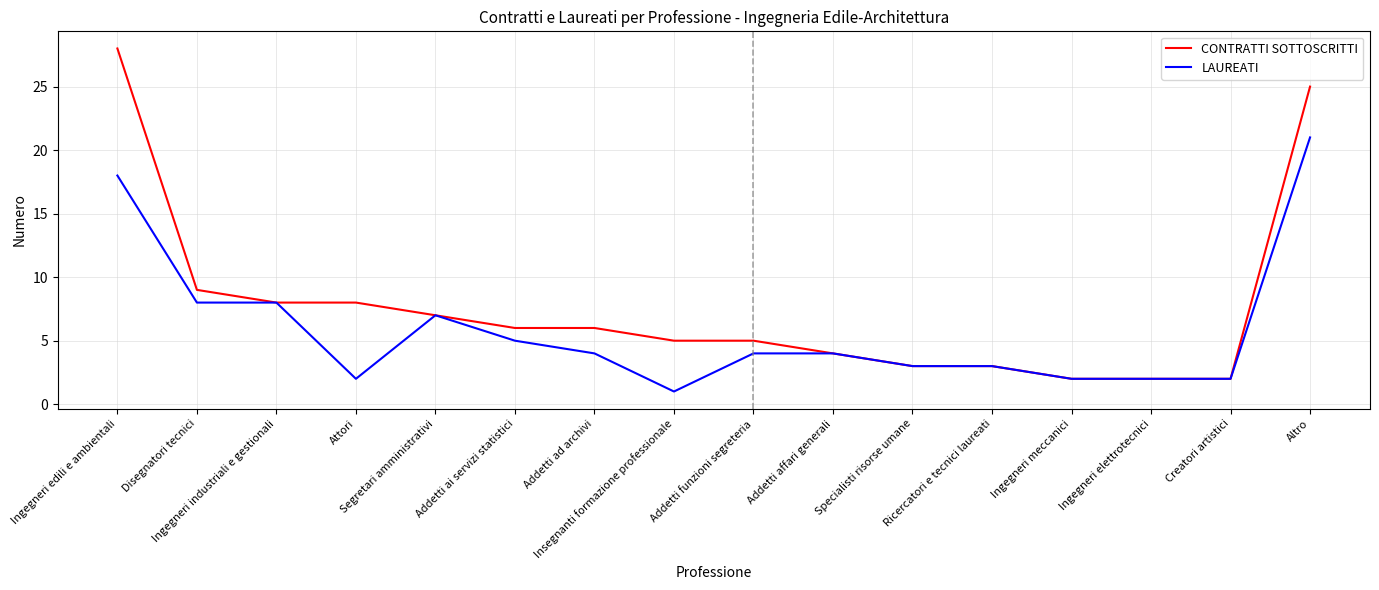

The value of LAUREATI at Attori is 0. True or false?

False